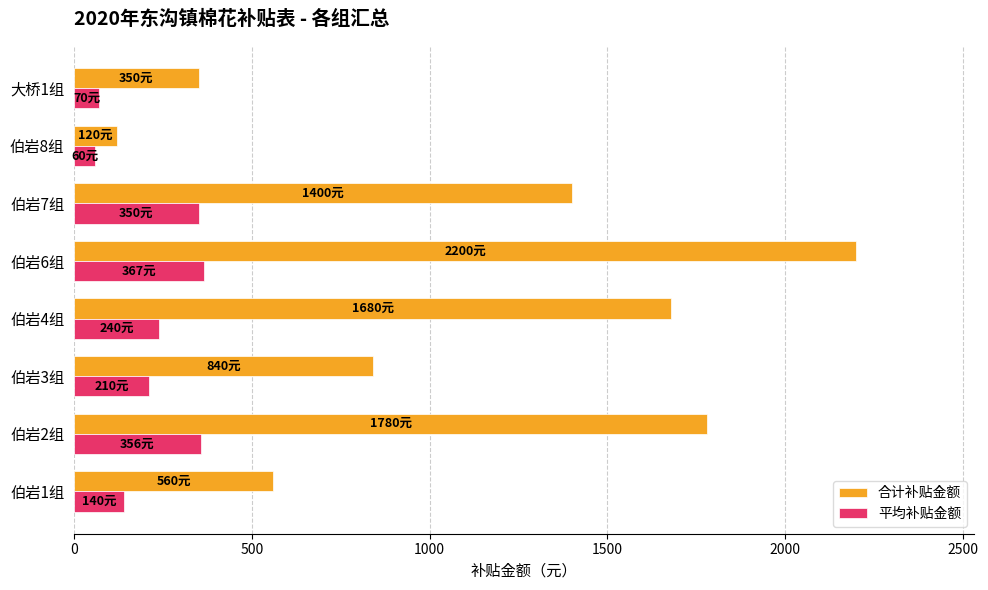

At which label is 合计补贴金额 closest to 1160?

伯岩7组